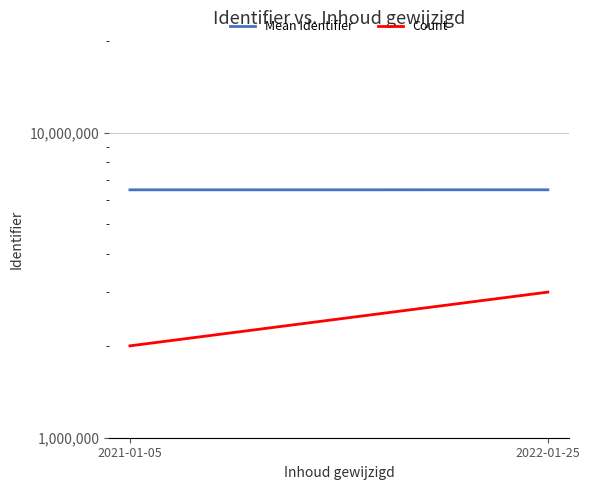

Rank the series at 2022-01-25 from highest to lowest value.

Mean Identifier, Count